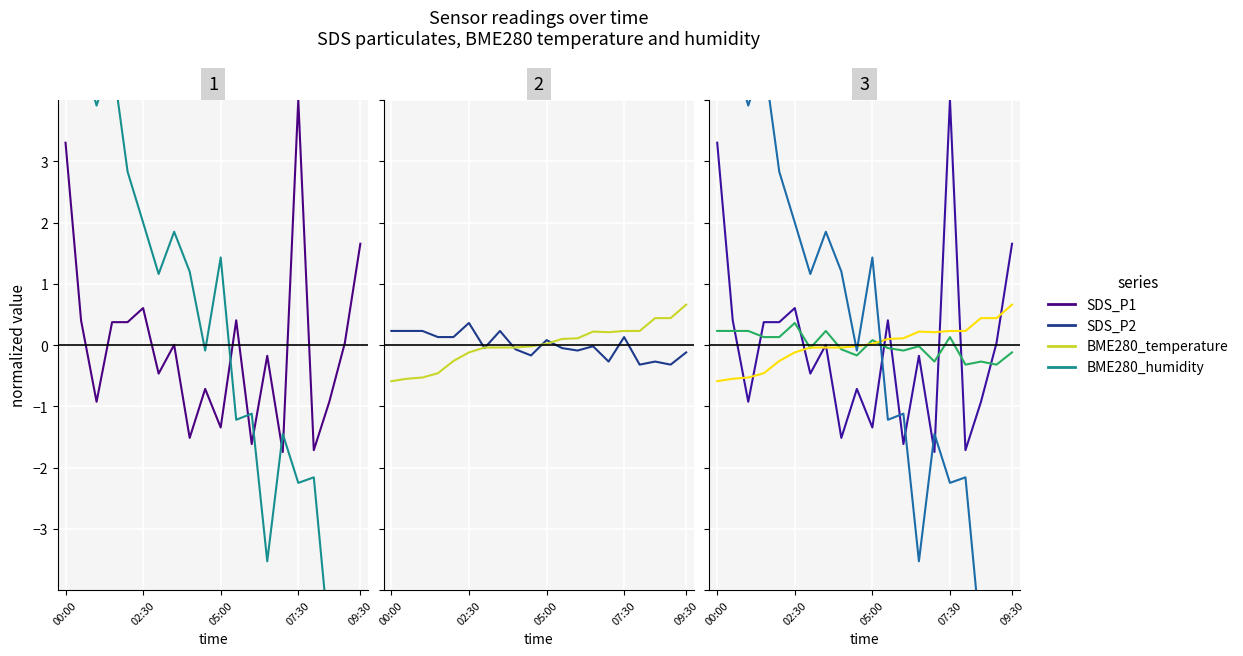

What is the value of the SDS_P1 point at the 2nd from the left?

0.4